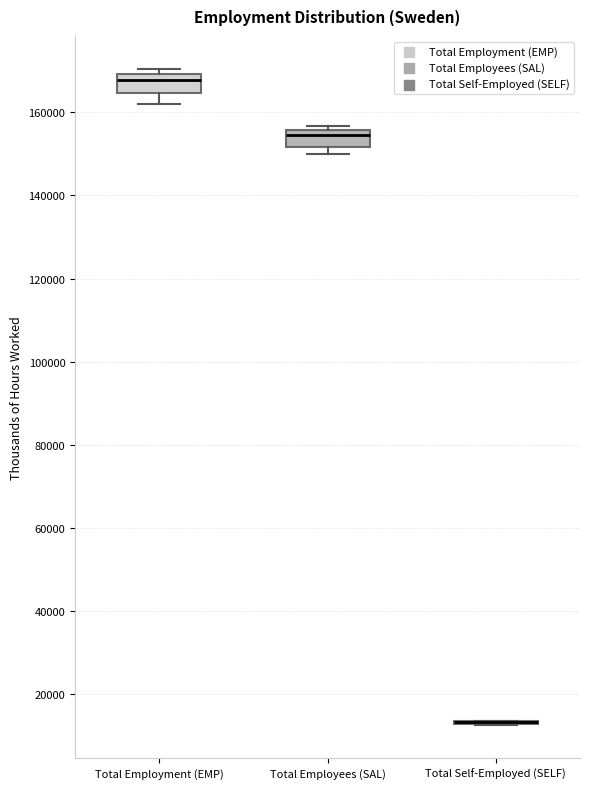

Reading left to right, read every box against the y-axis: the position of its median line, the range the box covers, and the ends of its whiskers. The values are not printed on the chart, so give them approximately, as read against the axis.

Total Employment (EMP): median 168000, box 164000 to 170000, whiskers 162000 to 170000 (just above the box's upper edge)
Total Employees (SAL): median 154000, box 152000 to 156000, whiskers 150000 to 156000 (just above the box's upper edge)
Total Self-Employed (SELF): box collapsed to a line at 14000, whiskers 12000 to 14000